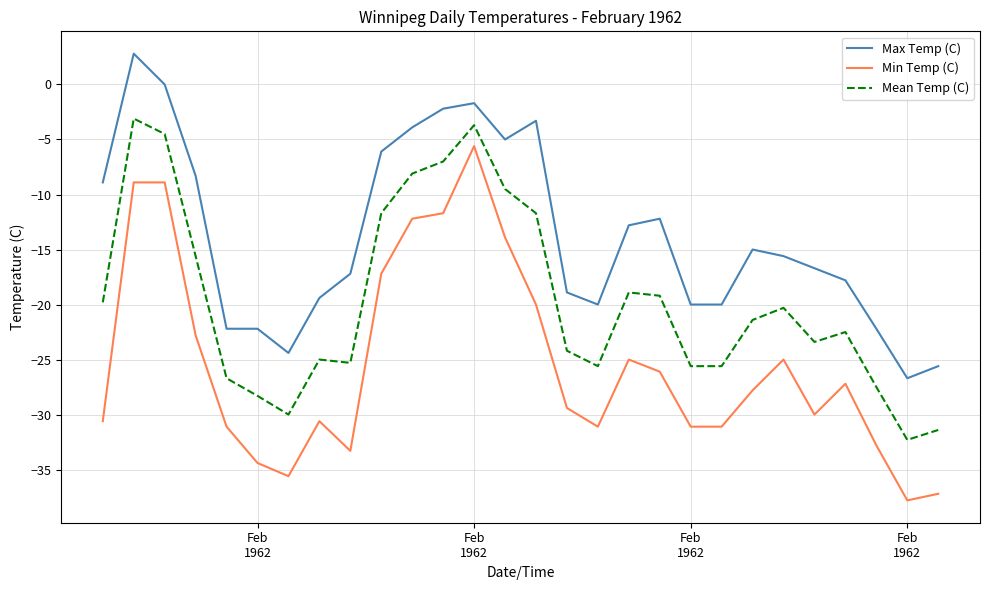

Rank the series by their average value, from lowest to highest.

Min Temp (C), Mean Temp (C), Max Temp (C)